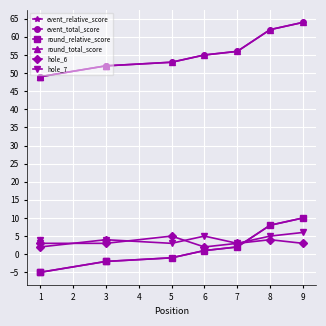

True or false: hole_7 has a value of 8 at 8.

False